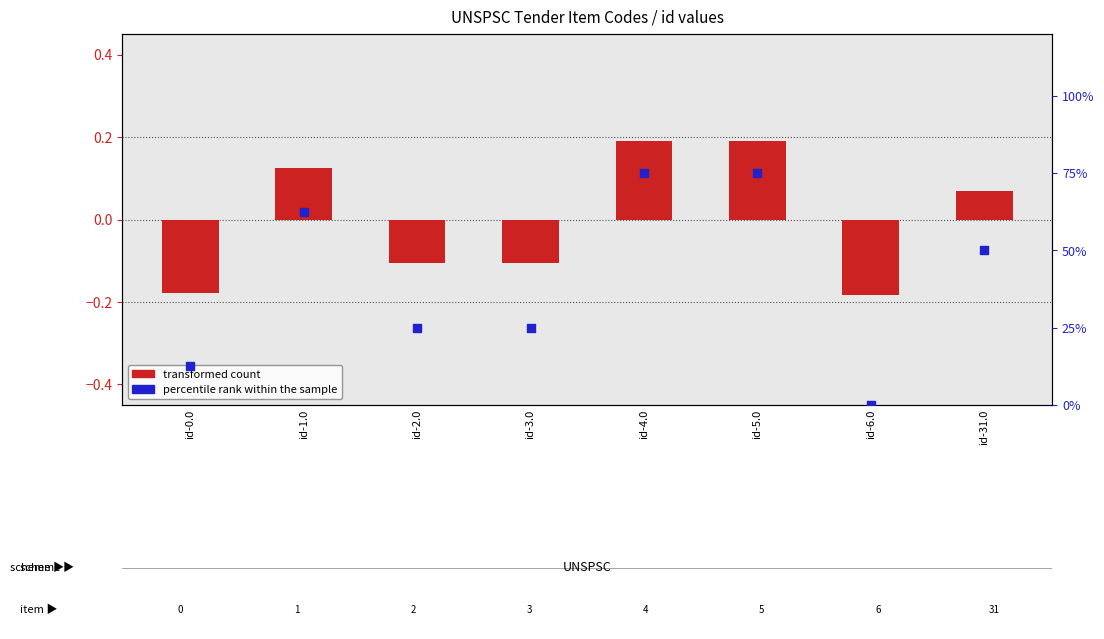

What is the total value across all series at id-0.0?

12.3